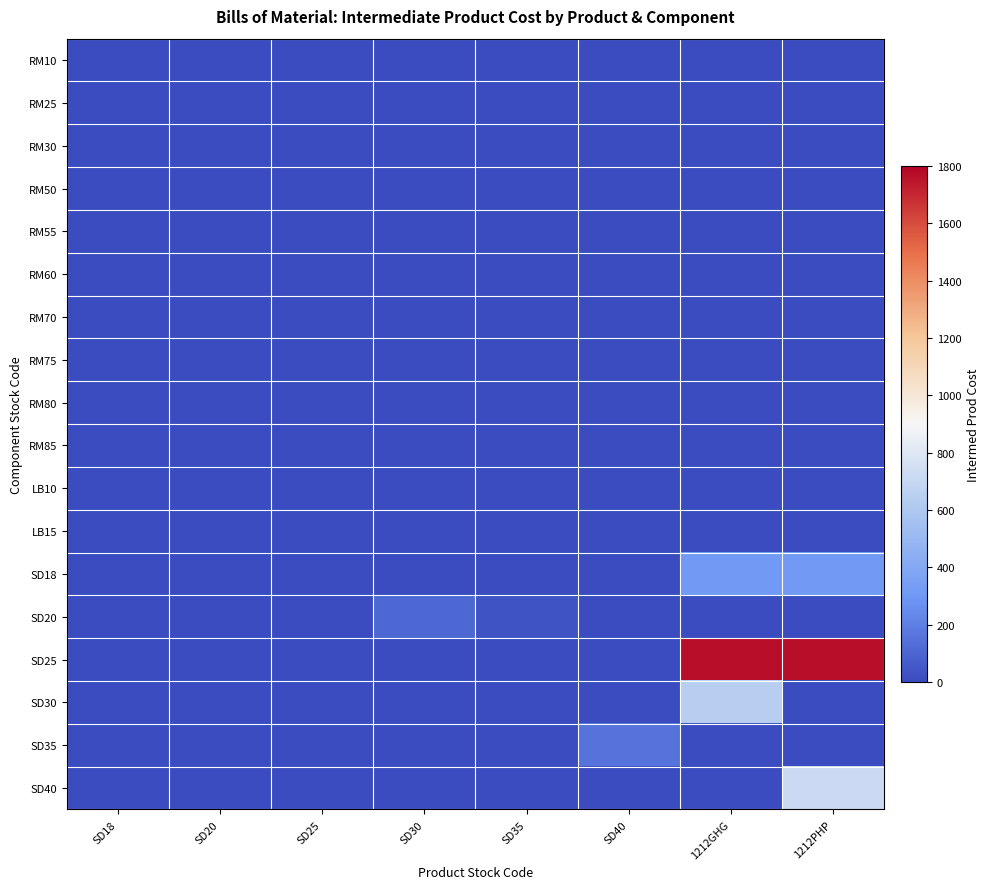

At SD35, list the series in order from largest to smallest.

SD20, RM10, RM25, RM30, RM50, RM55, RM60, RM70, RM75, RM80, RM85, LB10, LB15, SD18, SD25, SD30, SD35, SD40